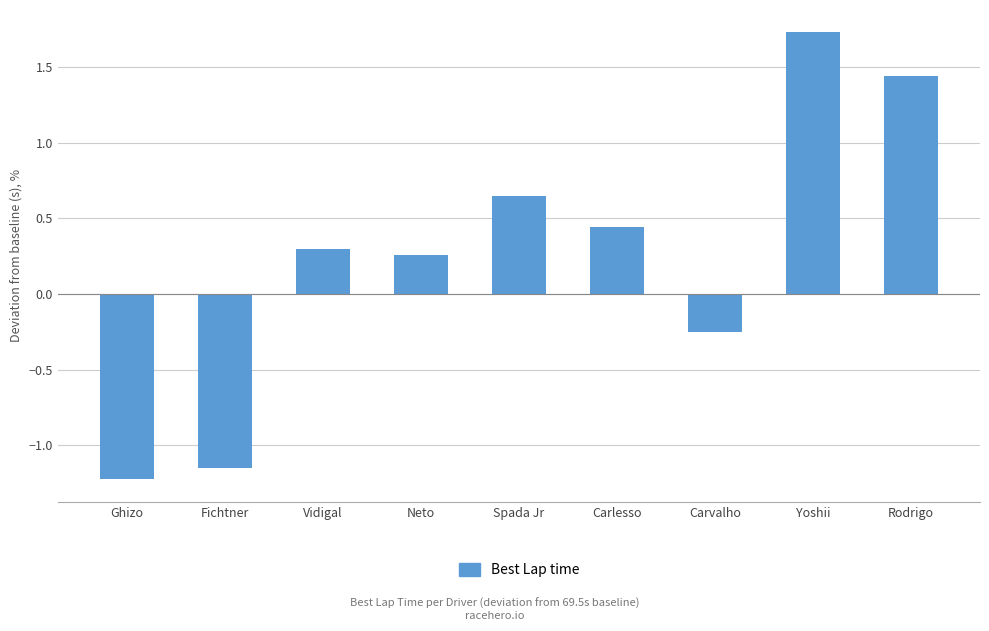

How many negative values are there?

3